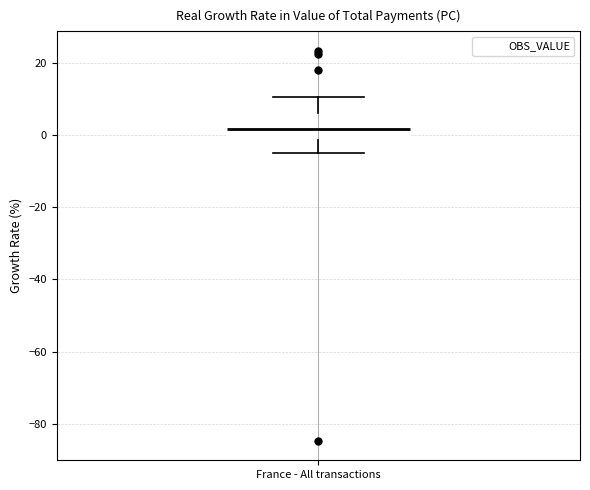

Transcribe this box plot: give where the median line is, the range the box spans, and where the two whiskers end, as read against the y-axis. The values are not printed on the chart, so give them approximately, as read against the axis.

median 2, box -2 to 6, whiskers -4 to 10